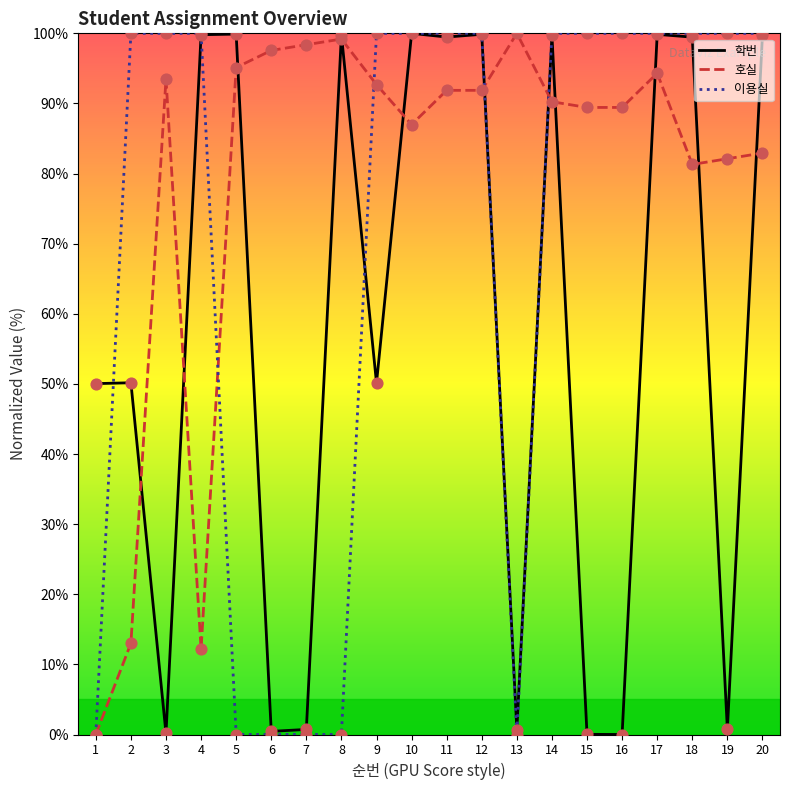

What is the maximum value shown in the chart?

100.0